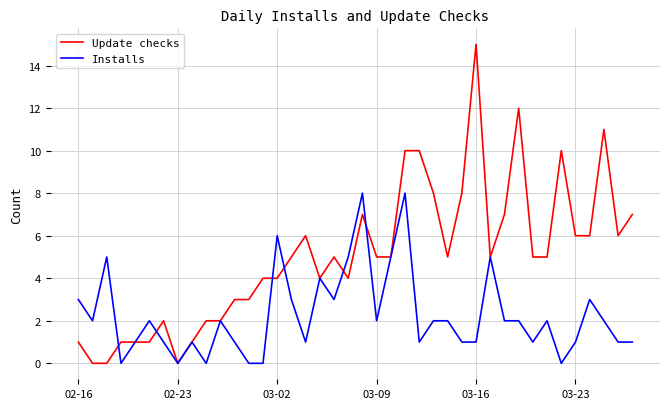

Rank the series by their maximum value, from lowest to highest.

Installs, Update checks